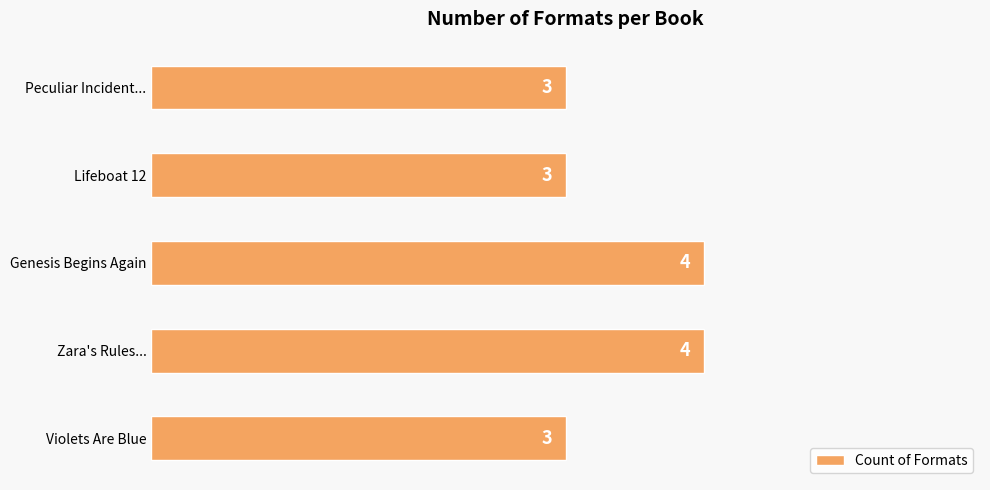

What is the minimum value shown in the chart?

3